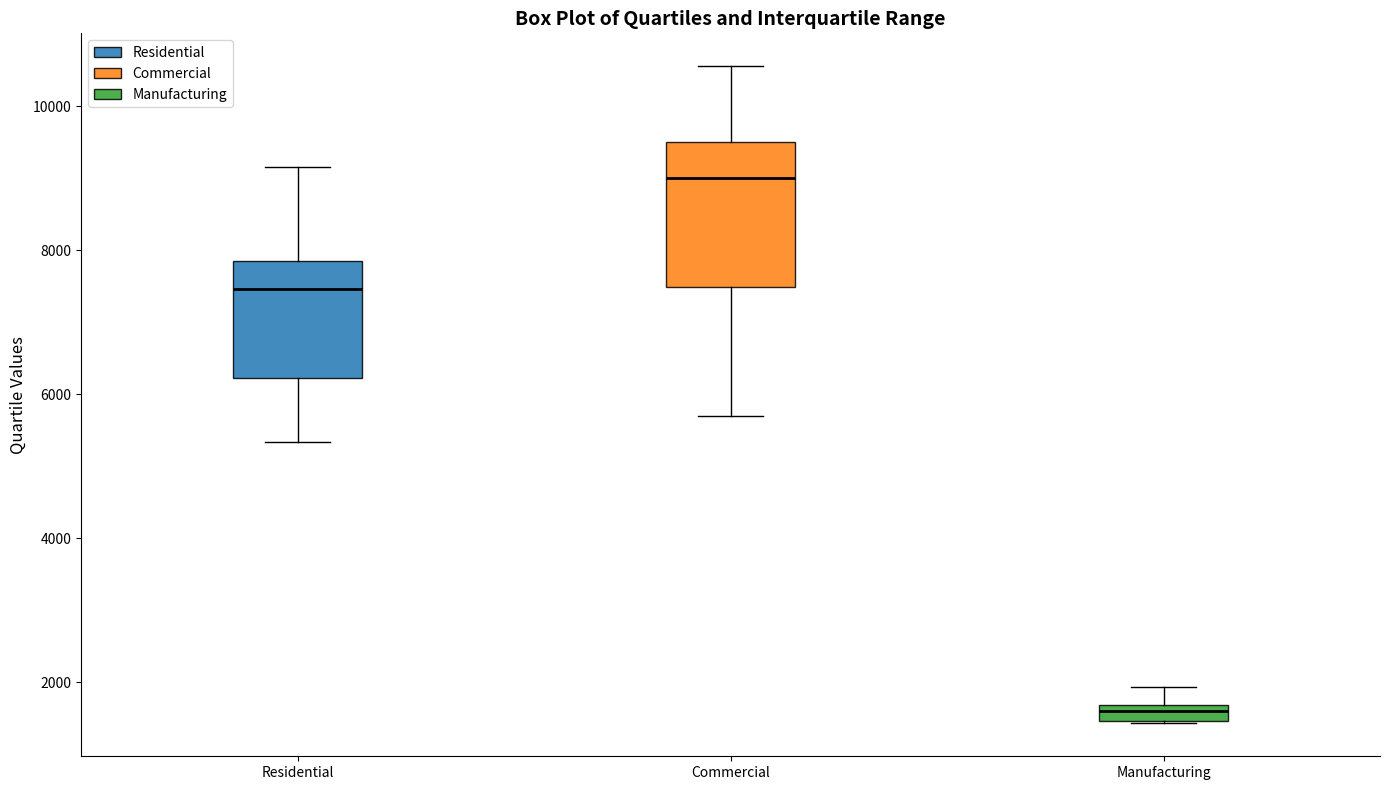

Which box's median line is the lowest?

Manufacturing